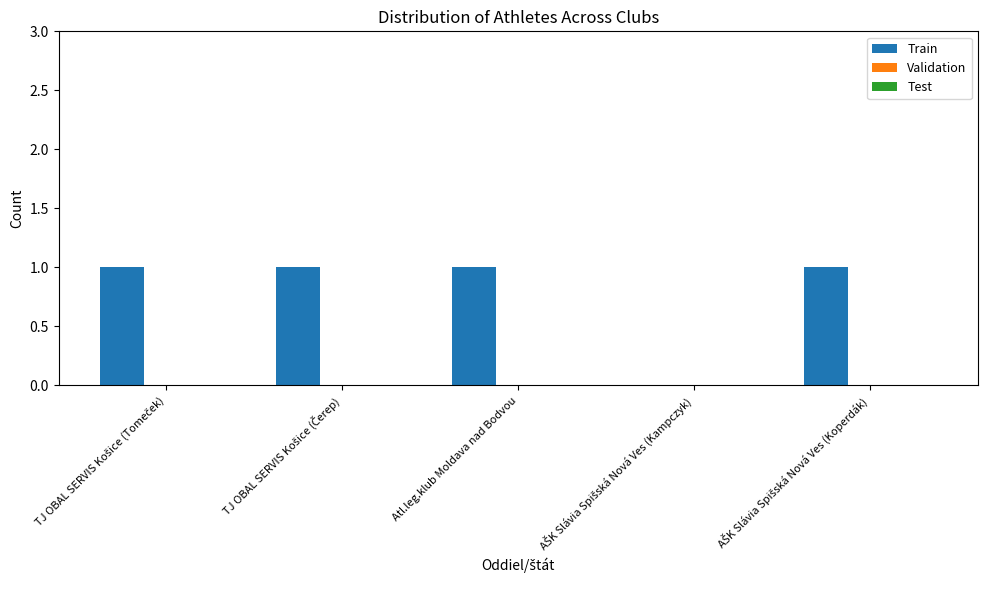

What is the sum of all values?

4